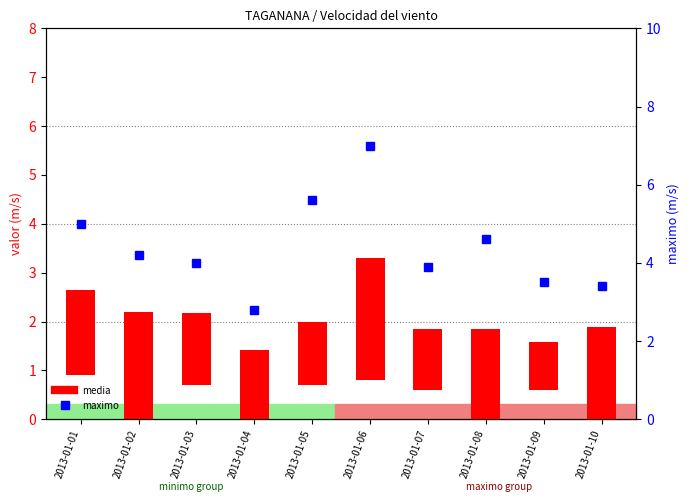

What is the average value of the media (wind speed) series?

1.7